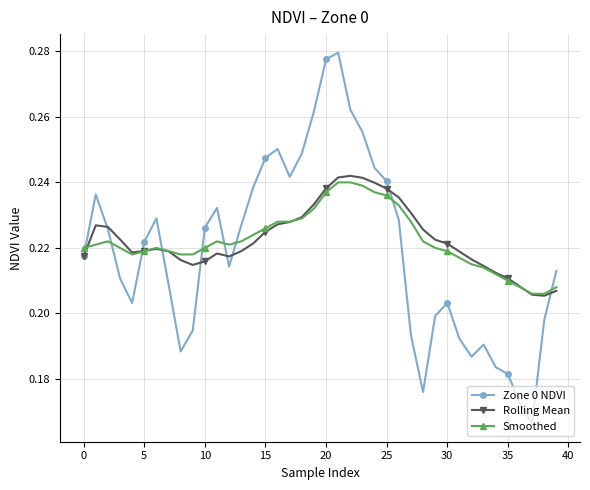

Which series has the largest range (max minus min)?

Zone 0 NDVI